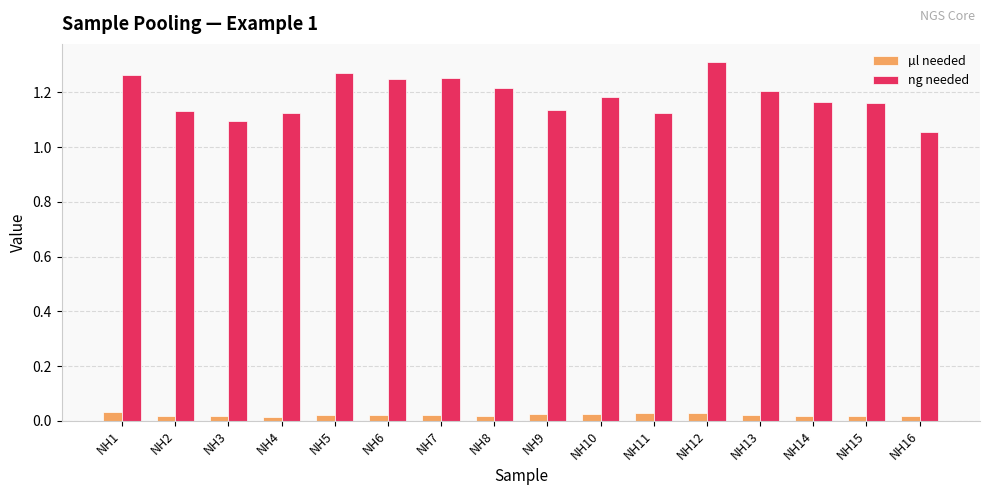

Is the value of ng needed at NH11 greater than the value of µl needed at NH5?

Yes